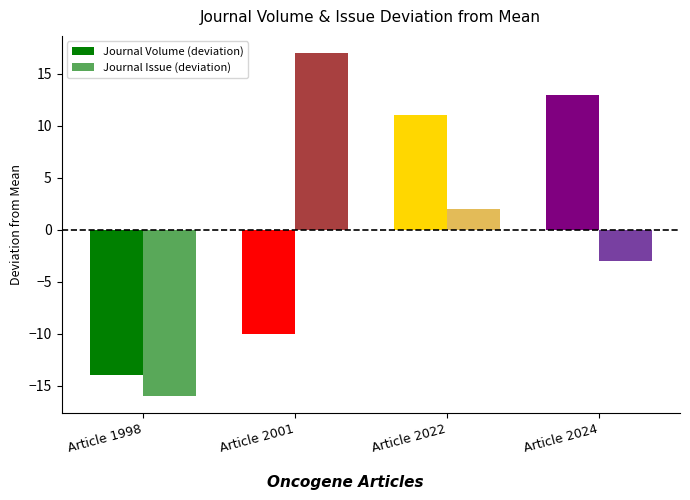

What is the difference between the Journal Volume (deviation) values at Article 2024 and Article 1998?

27